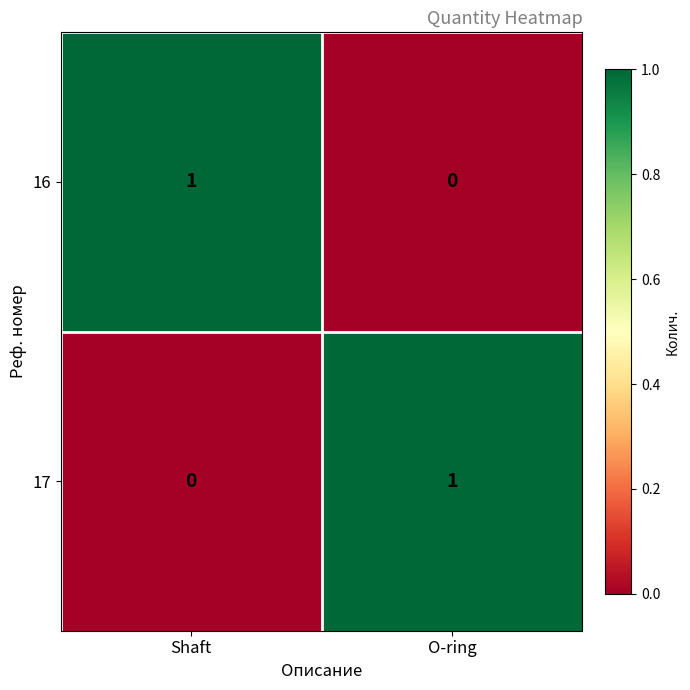

True or false: 17 has a value of 1 at O-ring.

True